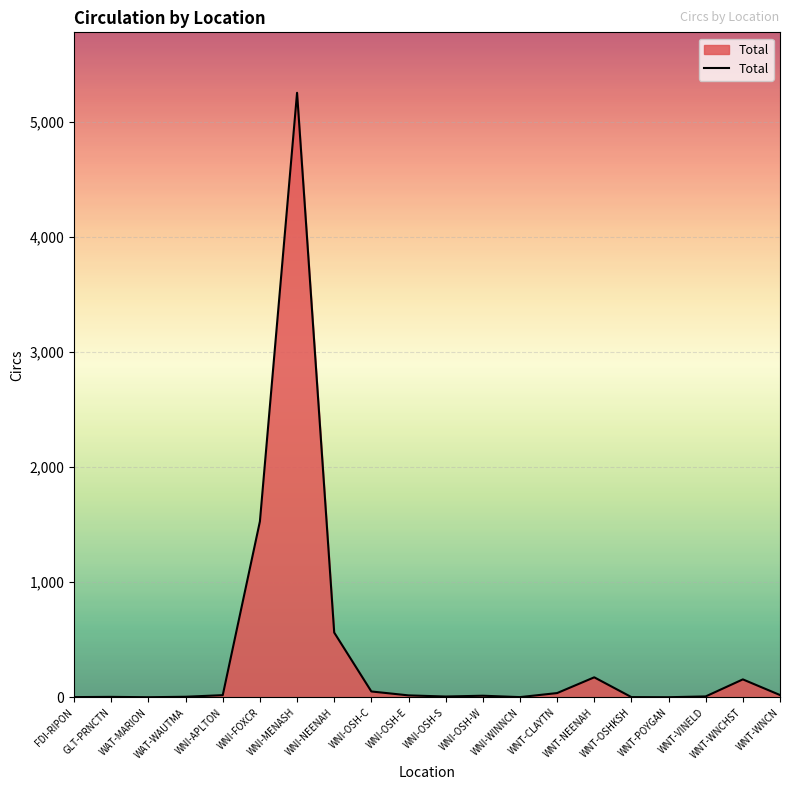

At which label is the value closest to 2627?

WNI-FOXCR